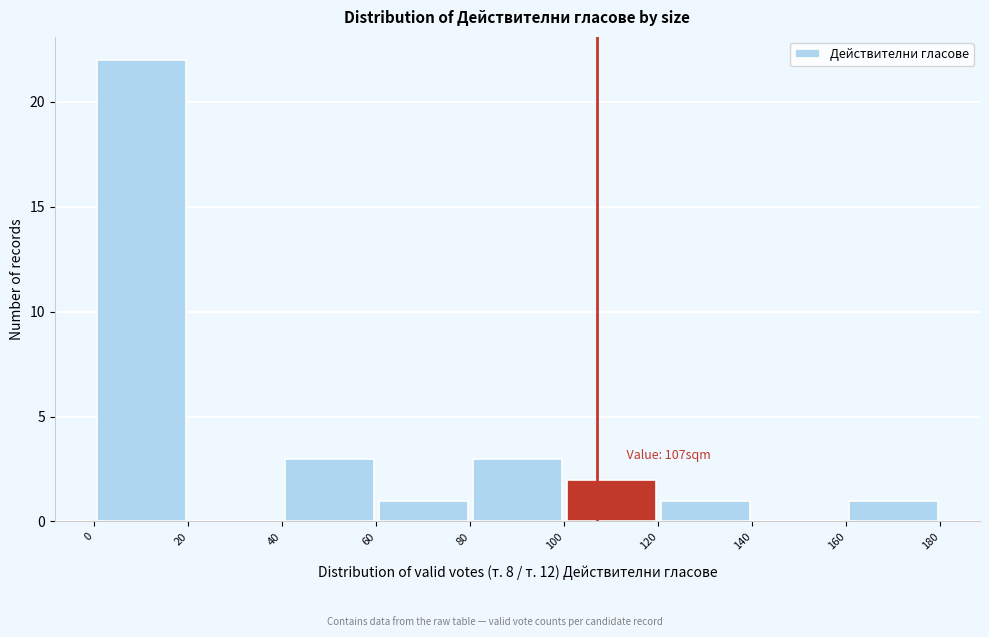

Which range on the x-axis has the tallest bar?

0 to 20